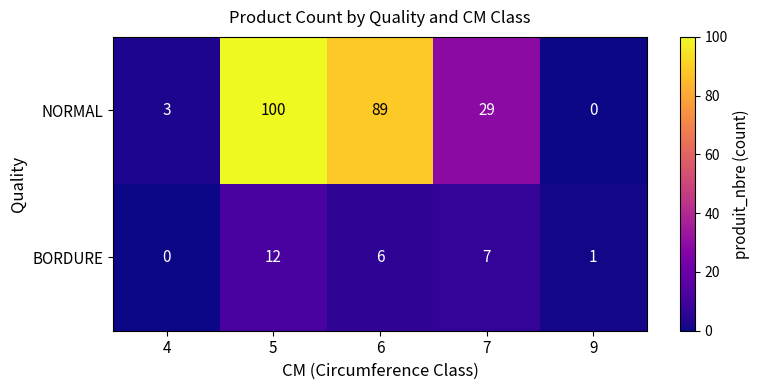

At which label does BORDURE first exceed 6?

5